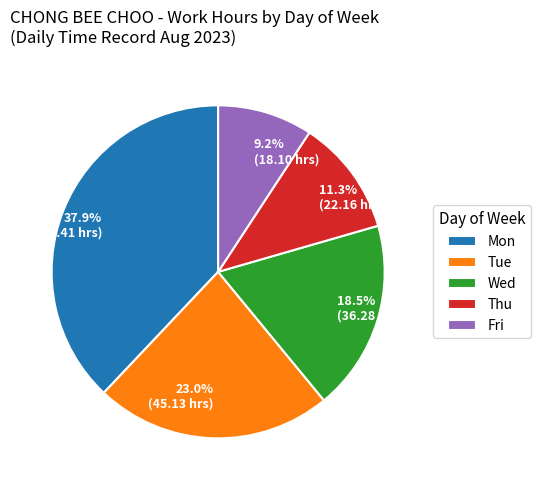

Is there a majority slice in this chart?

No